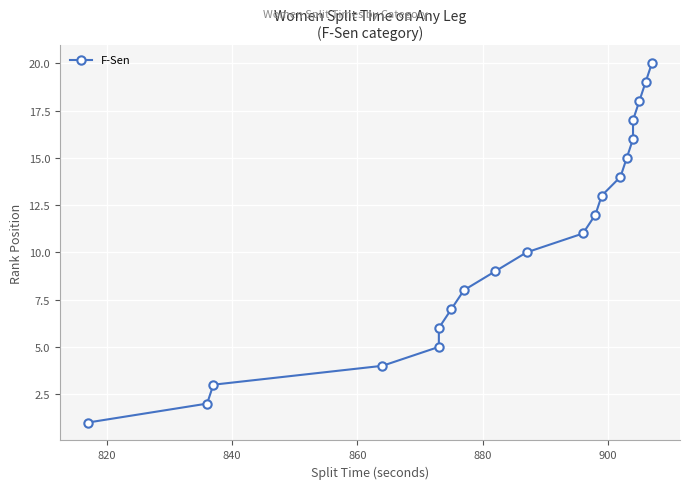

What is the difference between the second highest and second lowest values?

17